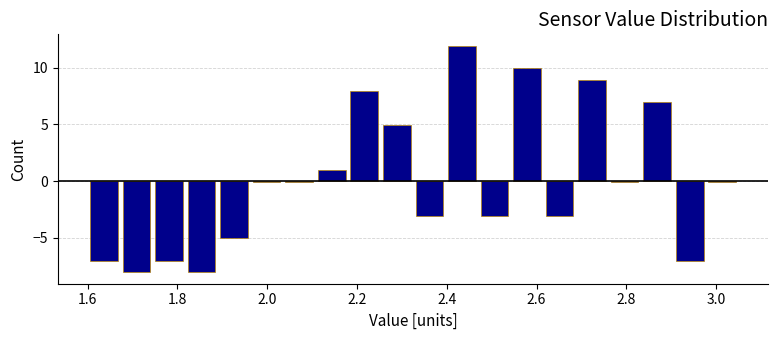

Read against the x-axis, roughly where is the centre of the tallest bar?

2.44